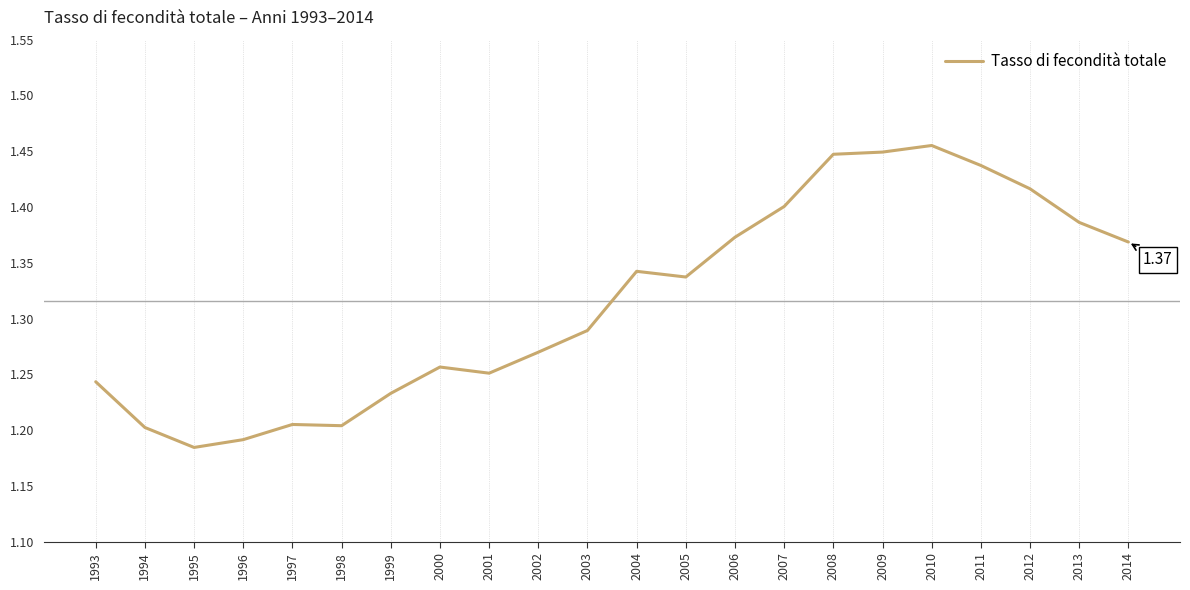

At which category does the data reach its first local valley?

1995